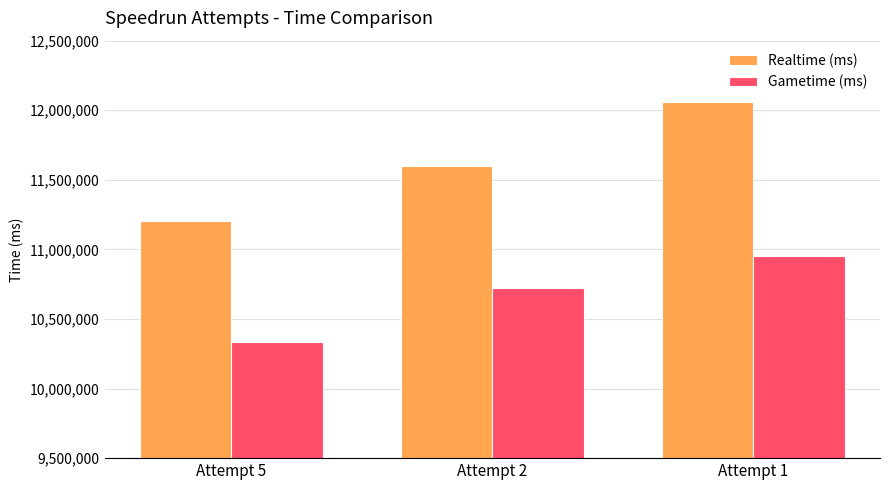

What is the total value across all series at Attempt 1?

23006597